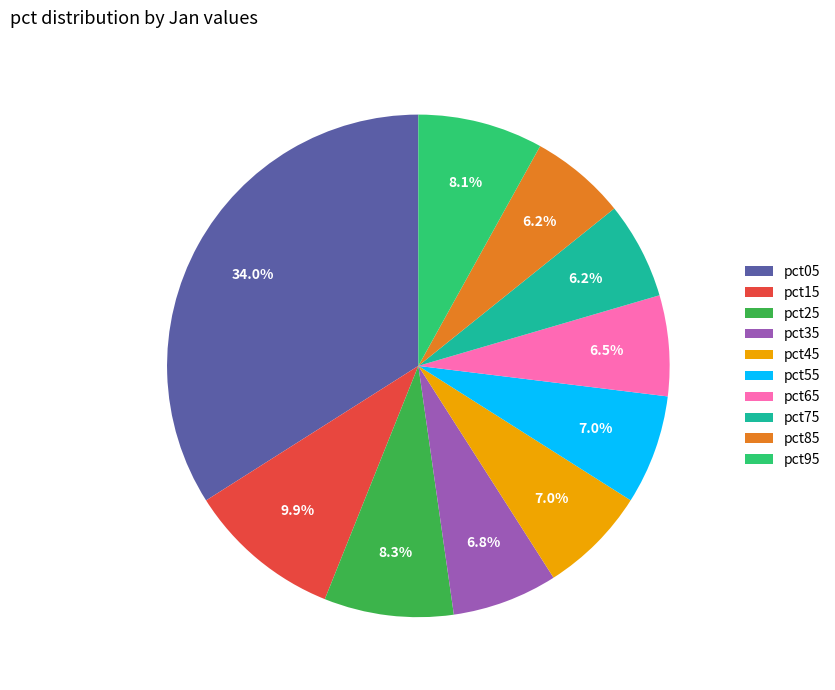

Which has a higher value, pct65 or pct25?

pct25